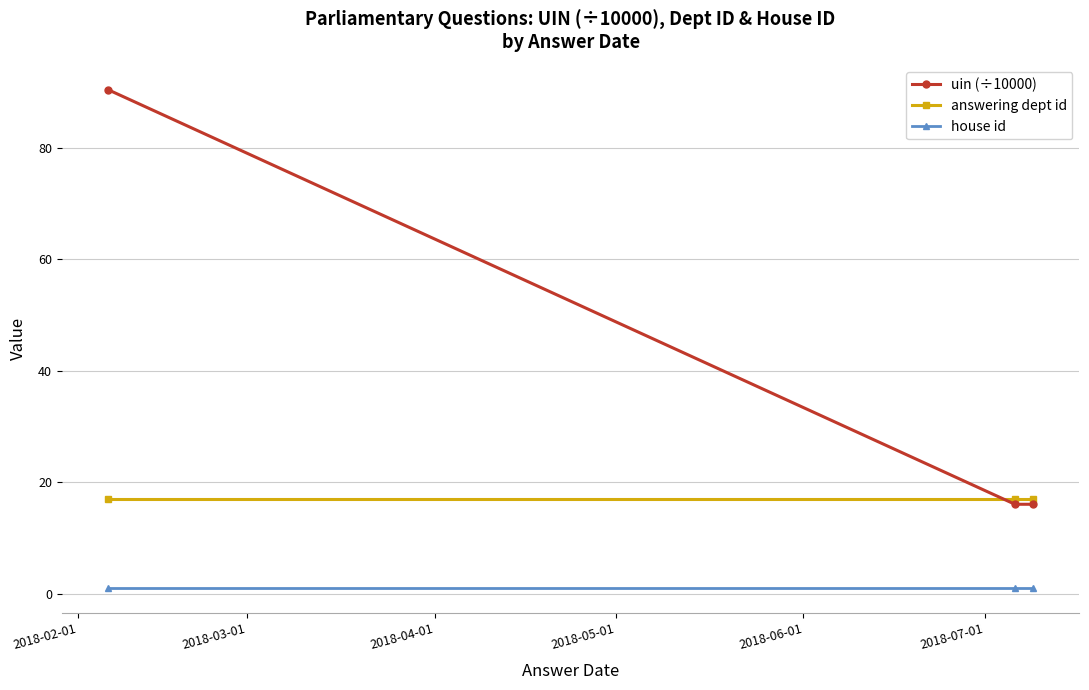

At how many categories does at least one series exceed 4?

3